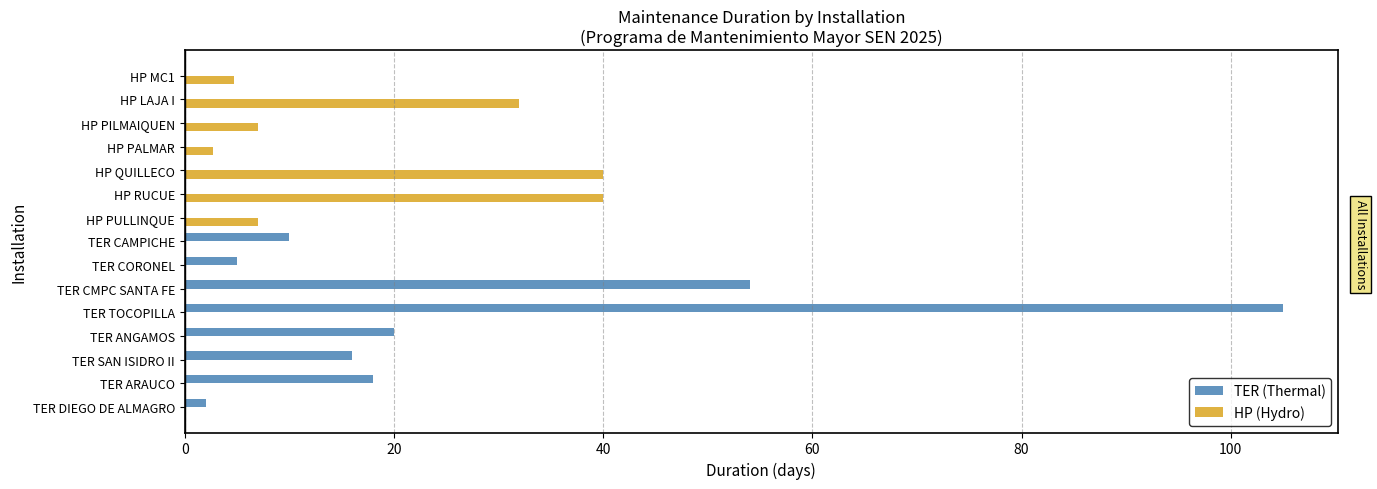

The TER (Thermal) series shows 20.0 at TER ANGAMOS. True or false?

True